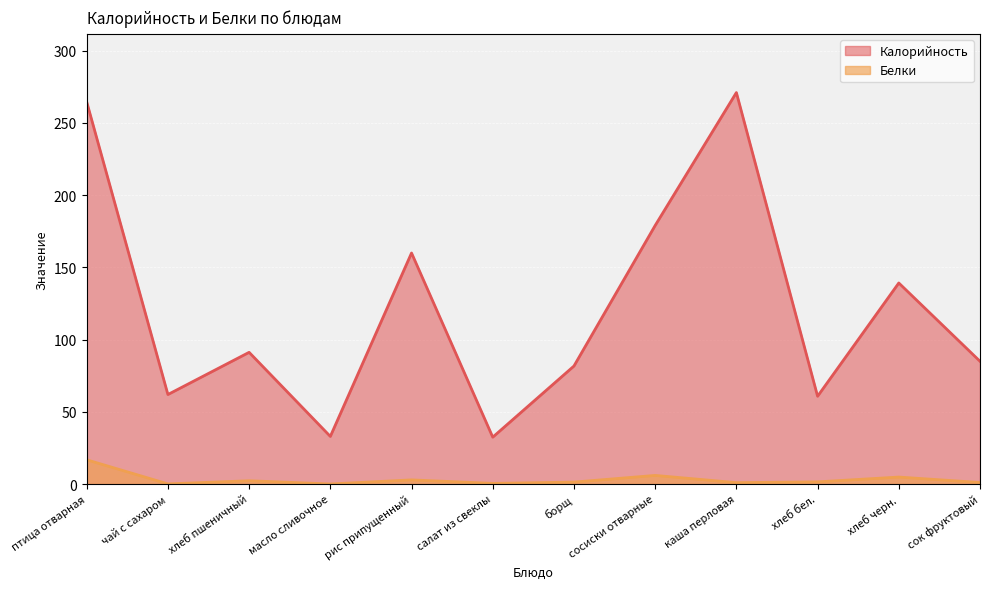

True or false: Белки and Калорийность cross at least once.

False